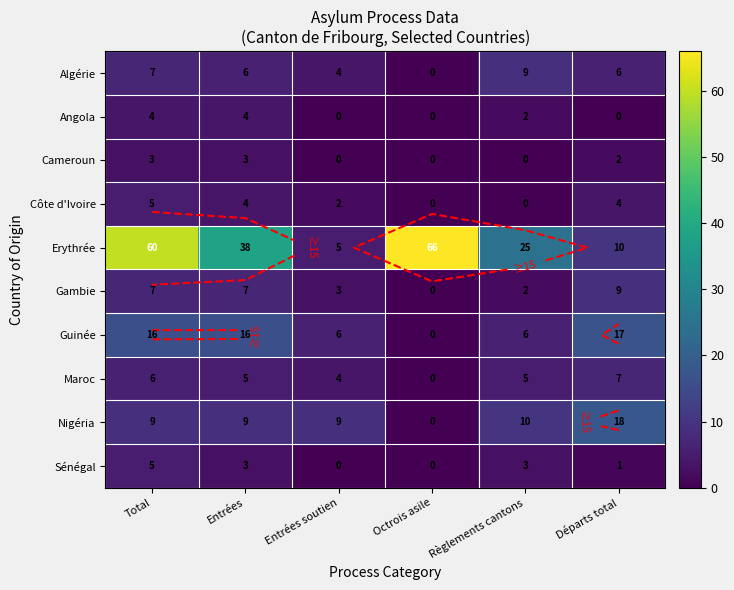

Between Entrées and Départs total, which is larger?

Entrées